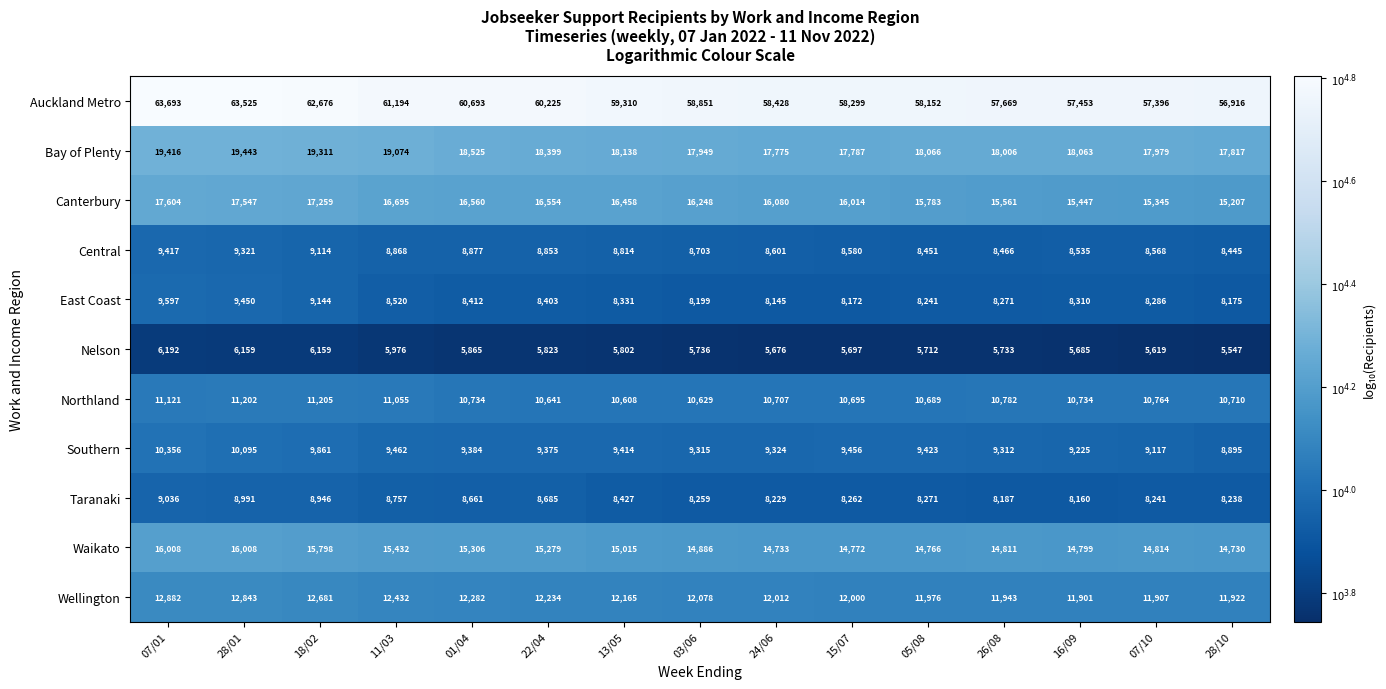

The Taranaki series shows 8229 at 24/06. True or false?

True